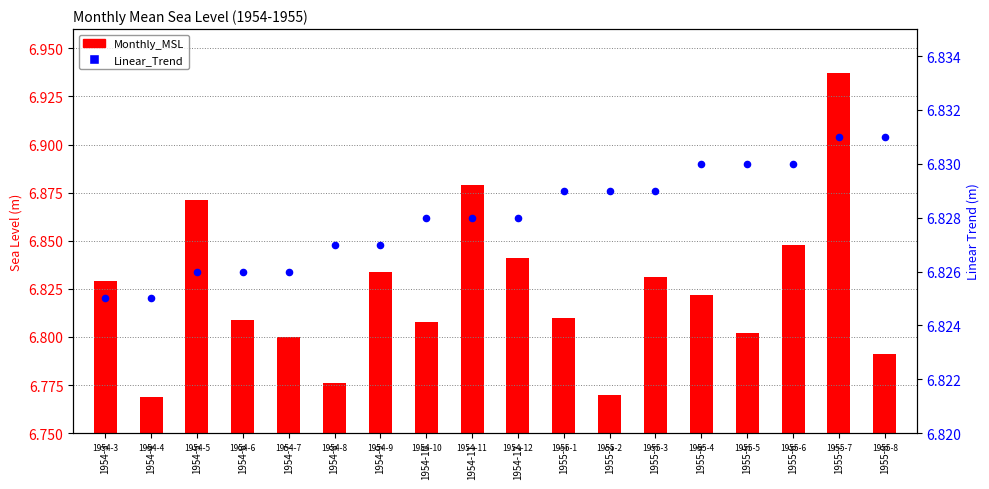

Is the value of Monthly_MSL at 1954-6 greater than the value of Linear_Trend at 1954-11?

No